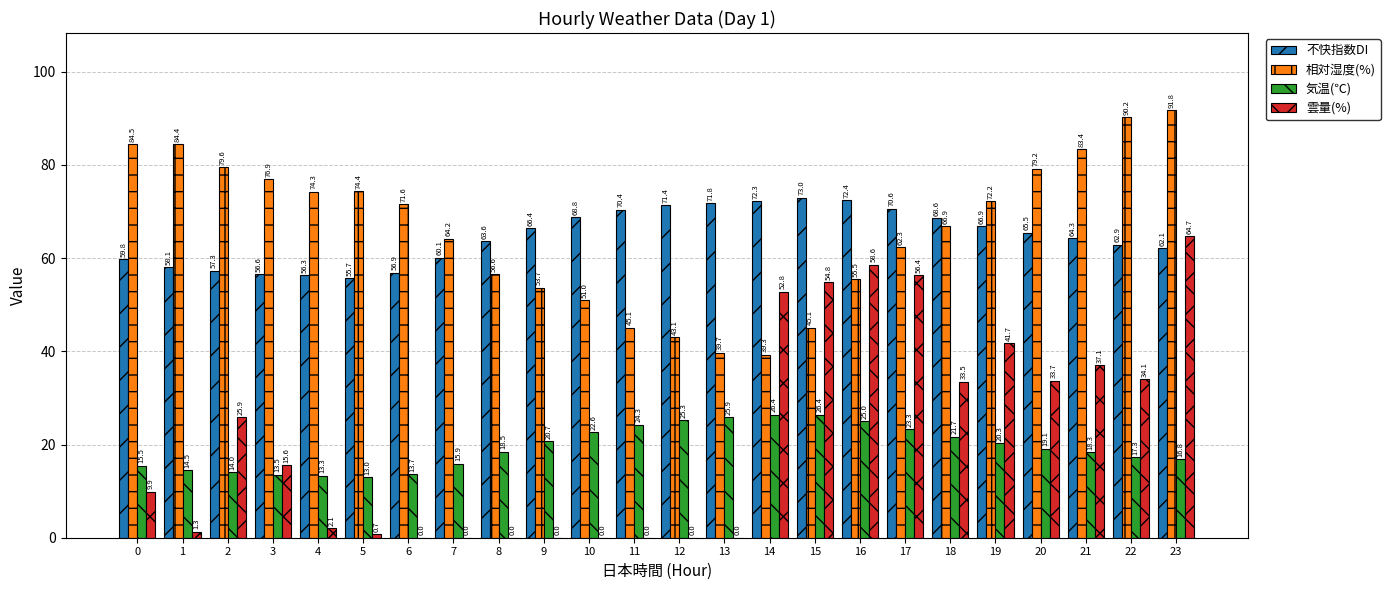

Are the bars grouped side by side (vs. stacked)?

Yes